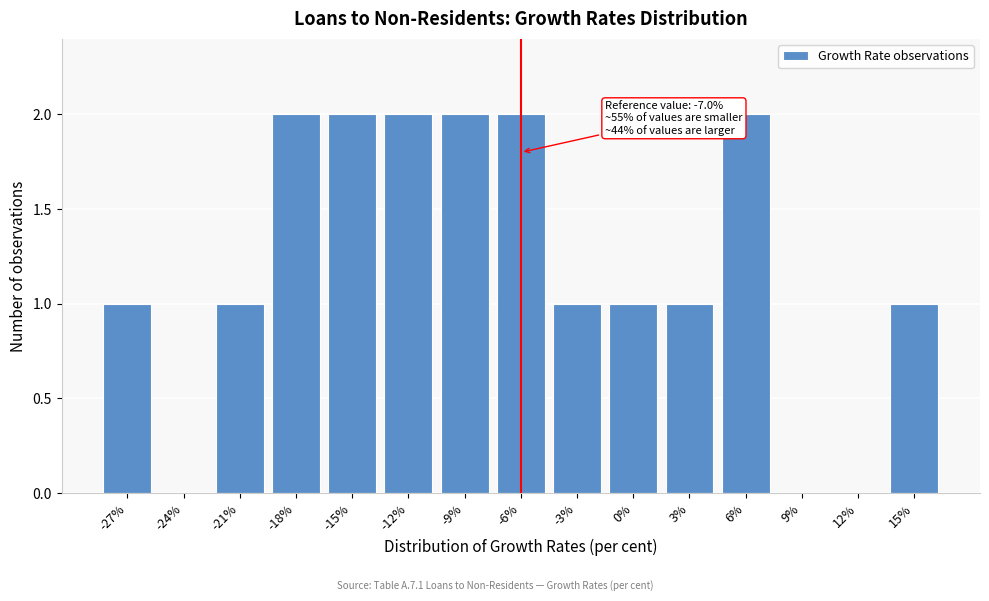

Reading left to right, what are all the values shown in this chart?

-27%=1	-24%=0	-21%=1	-18%=2	-15%=2	-12%=2	-9%=2	-6%=2	-3%=1	0%=1	3%=1	6%=2	9%=0	12%=0	15%=1